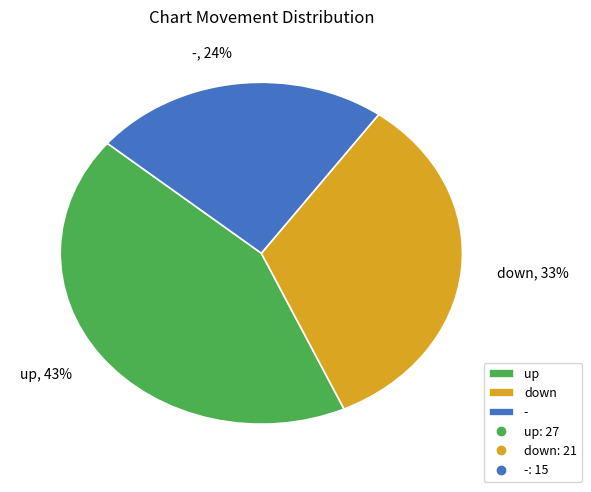

To the nearest percent, what percentage of the pie is down?

33%